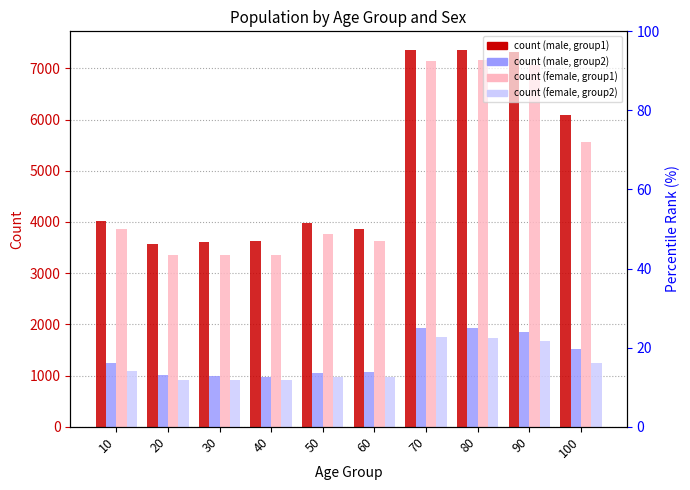

Rank the series at 80 from highest to lowest value.

count (sex=1, group=1), count (sex=2, group=1), count (sex=1, group=2), count (sex=2, group=2)